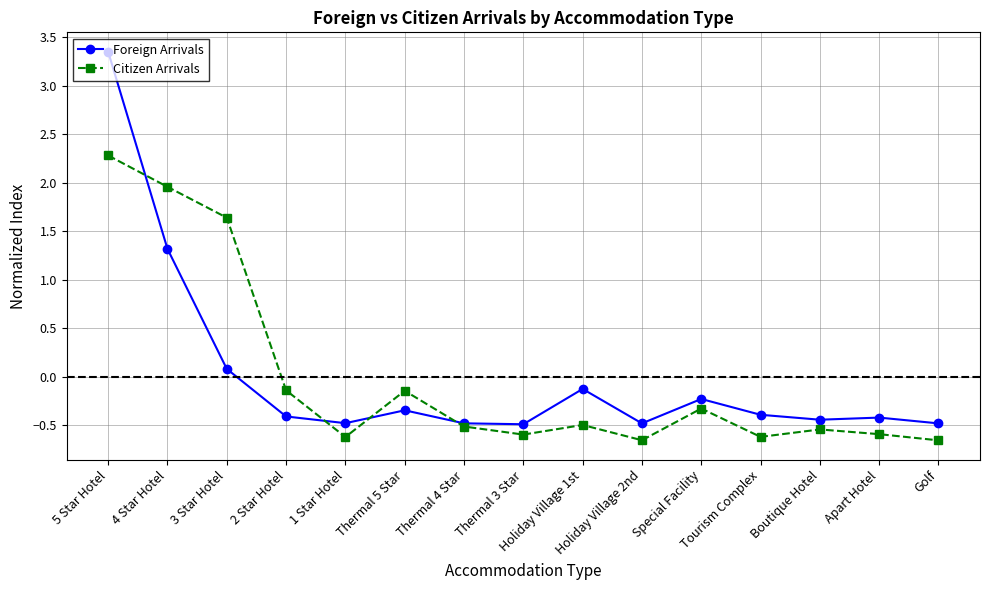

Where do Foreign Arrivals and Citizen Arrivals first cross each other?

5 Star Hotel and 4 Star Hotel